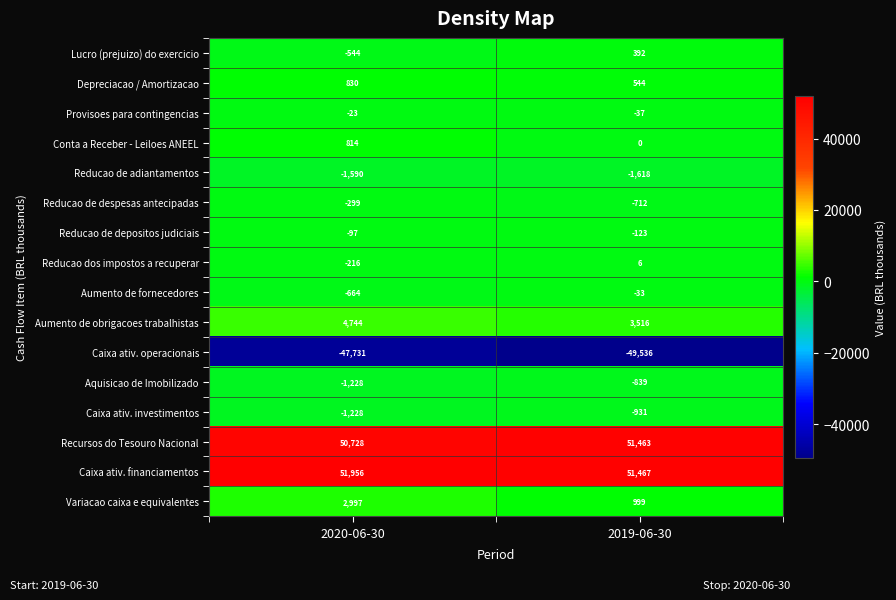

At which category does the chart reach its minimum across all series?

2019-06-30